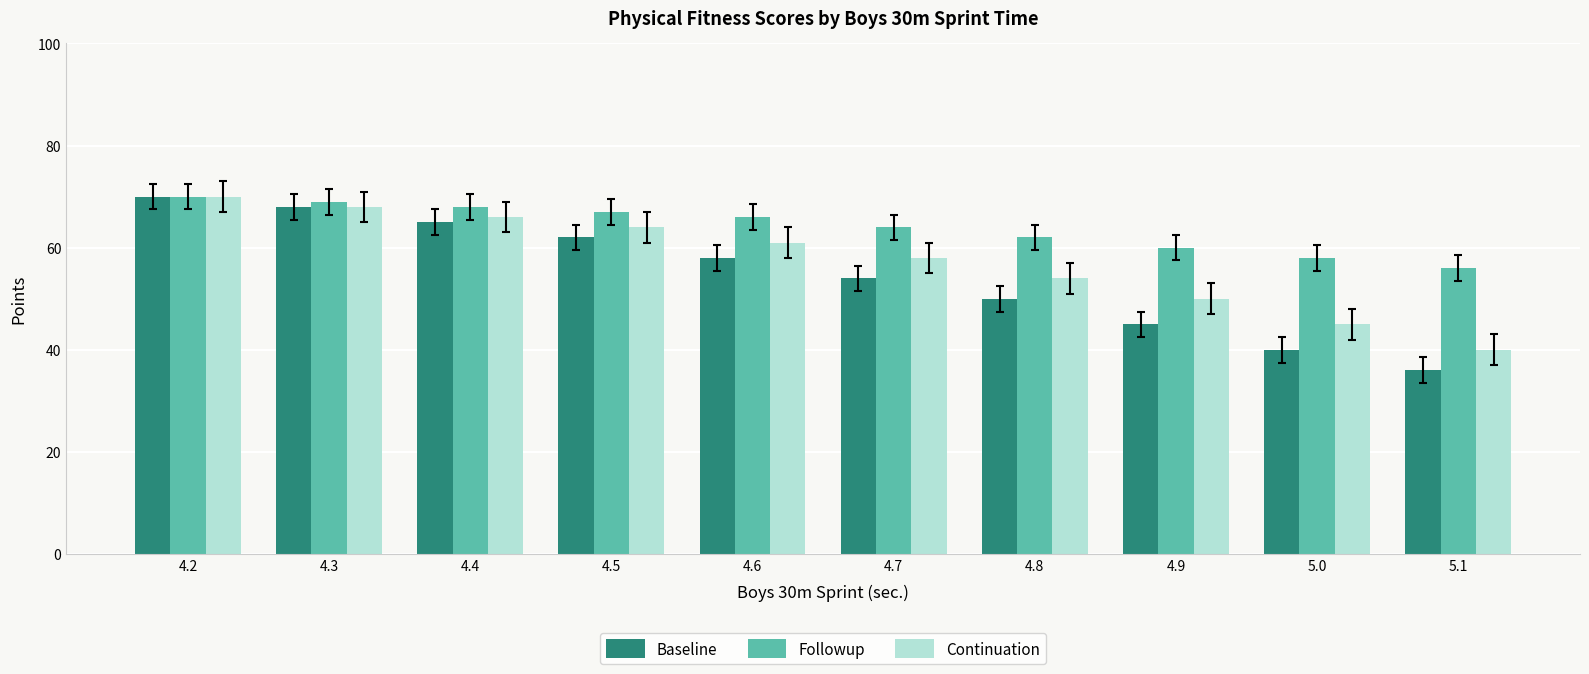

Reading left to right, transcribe all the data shown in this chart.

Baseline: 4.2=70	4.3=68	4.4=65	4.5=62	4.6=58	4.7=54	4.8=50	4.9=45	5.0=40	5.1=36
Followup: 4.2=70	4.3=69	4.4=68	4.5=67	4.6=66	4.7=64	4.8=62	4.9=60	5.0=58	5.1=56
Continuation: 4.2=70	4.3=68	4.4=66	4.5=64	4.6=61	4.7=58	4.8=54	4.9=50	5.0=45	5.1=40